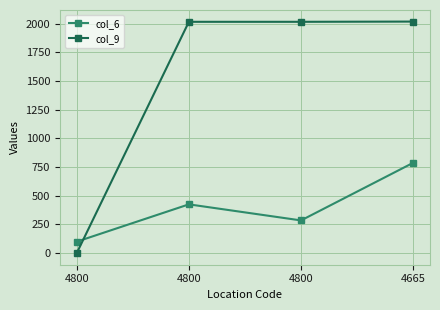

How many lines are shown in the chart?

2